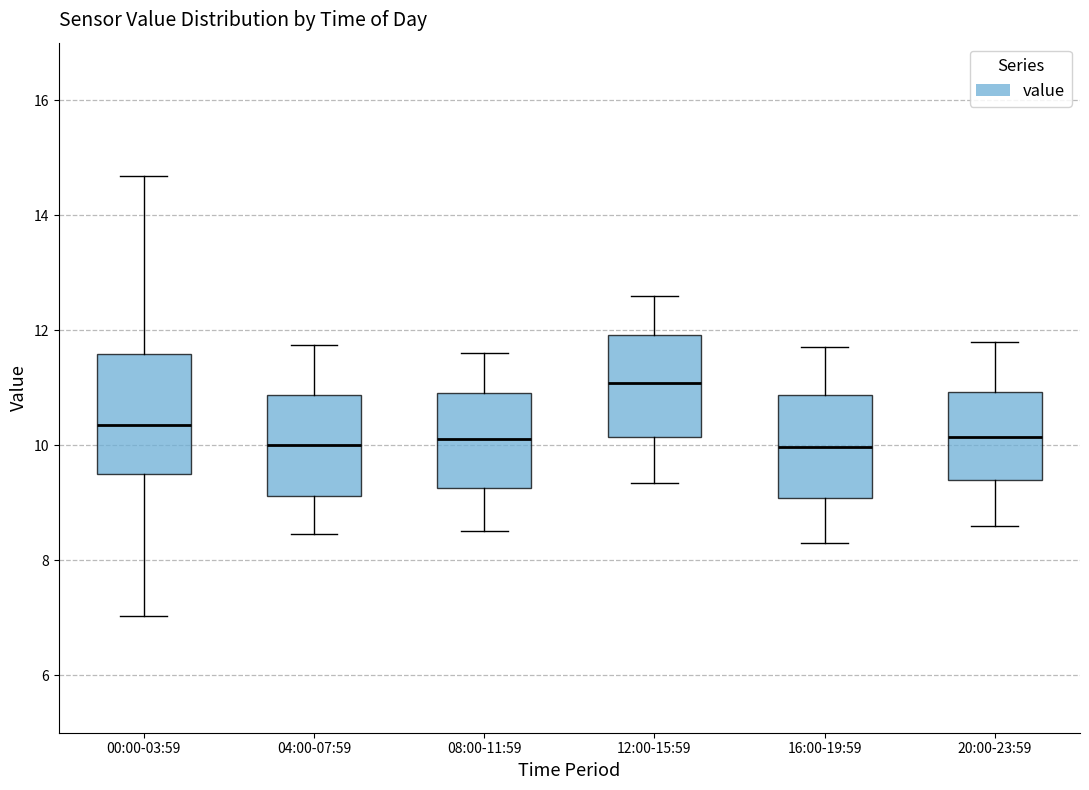

Which box has the highest median line?

12:00-15:59